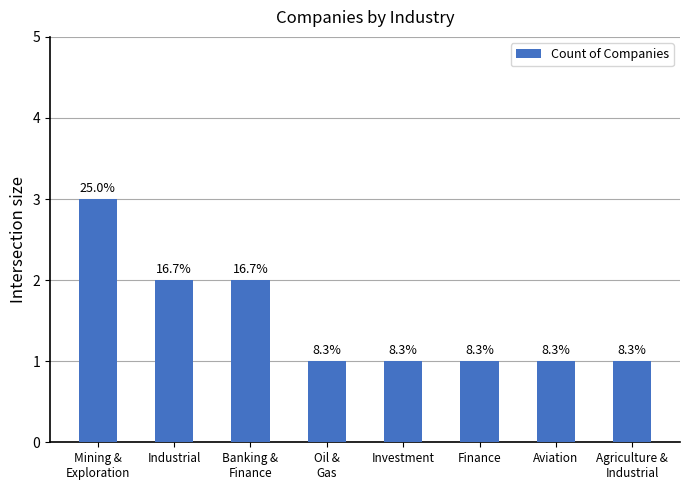

How many bars are there in total?

8